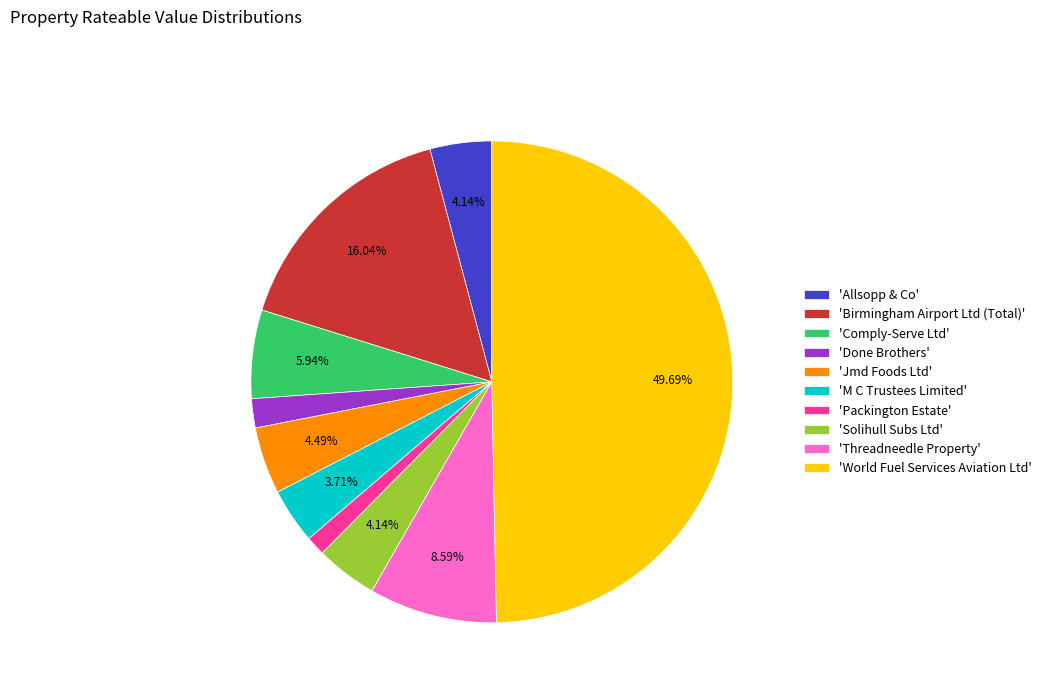

Is 'Birmingham Airport Ltd (Total)' the majority of the pie?

No